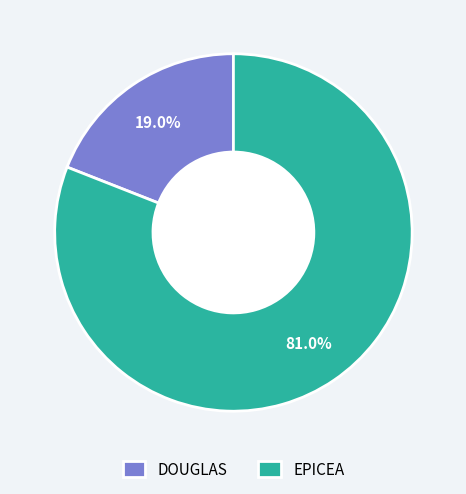

Do EPICEA and DOUGLAS together represent more than half of the pie?

Yes